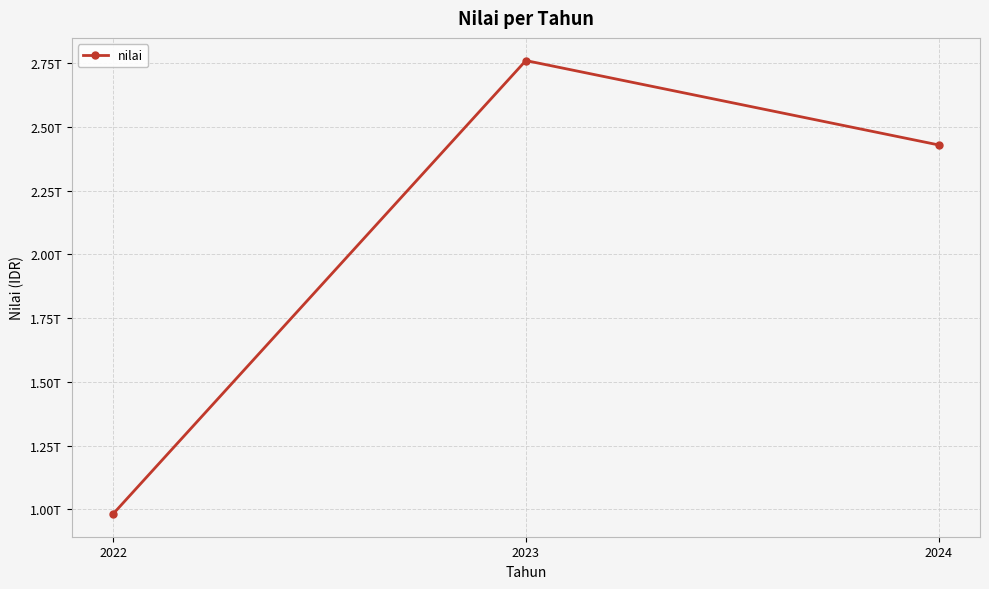

Which label corresponds to the smallest value in the chart?

2022